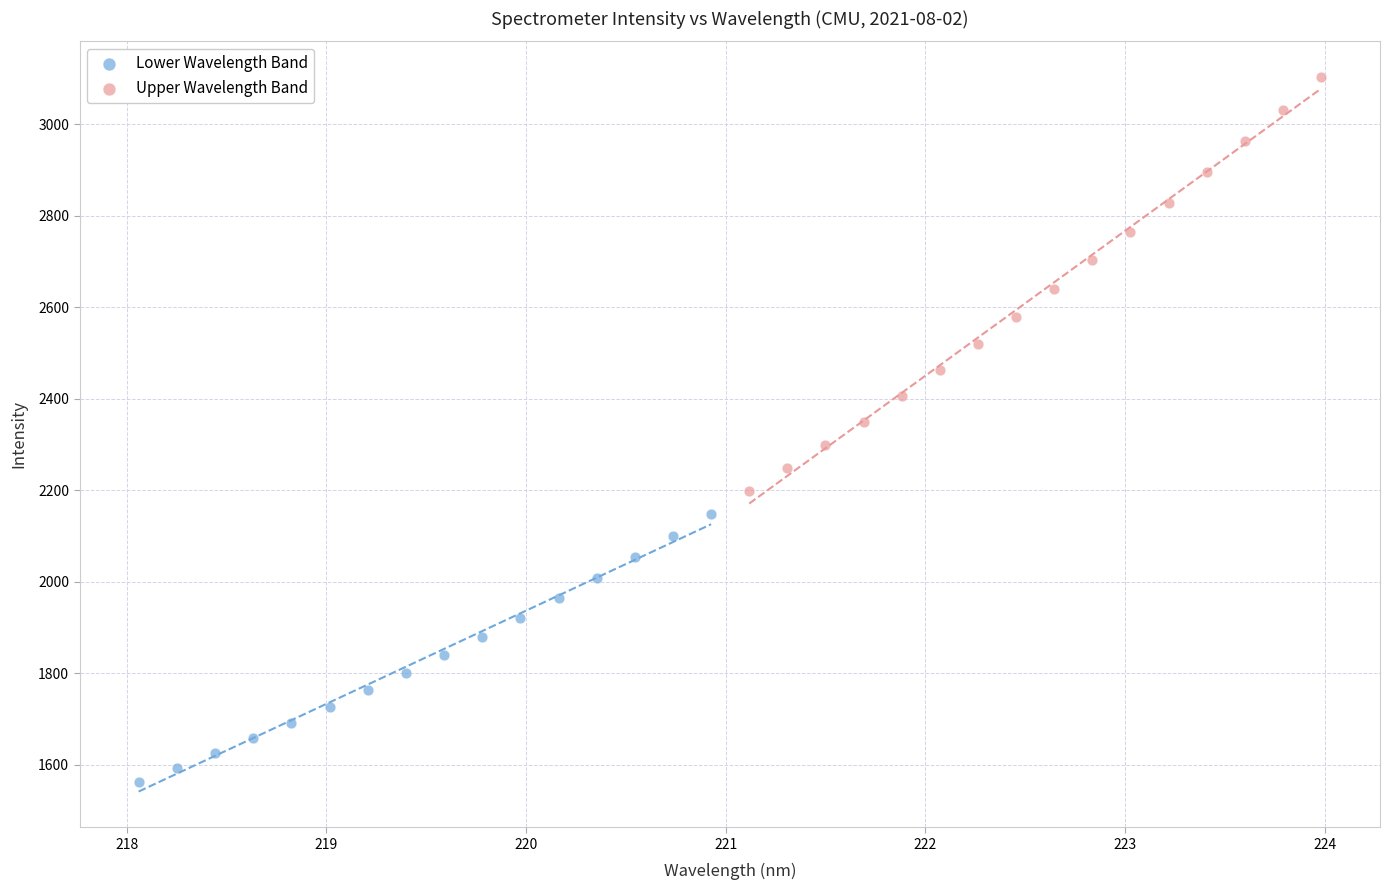

Which series reaches the minimum Y coordinate?

Lower Wavelength Band